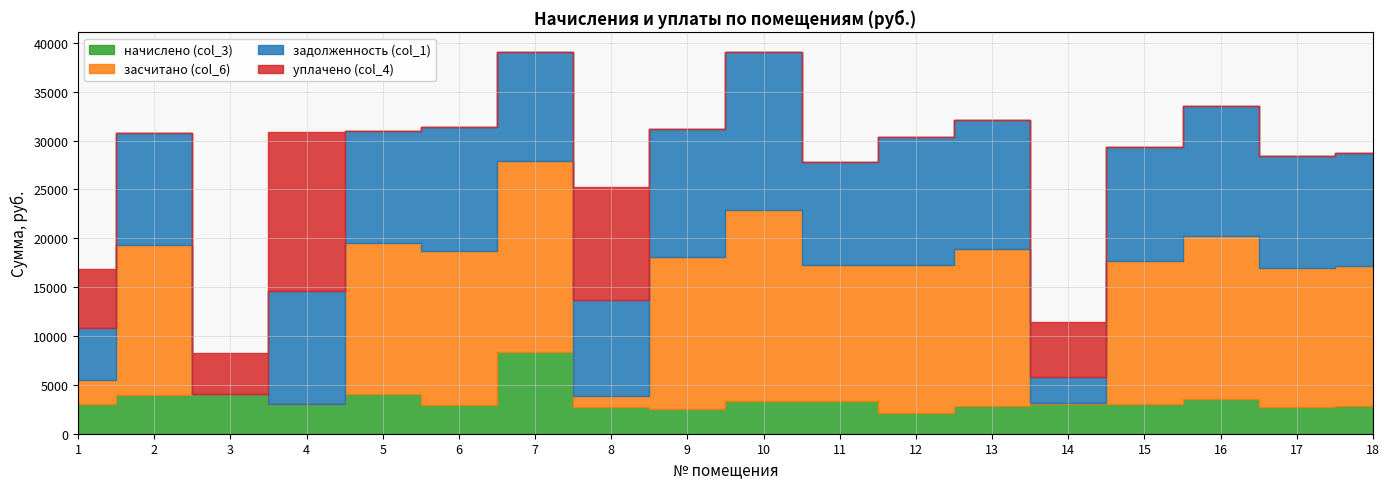

What is the difference between the maximum and minimum values in the начислено (col_3) series?

6234.2